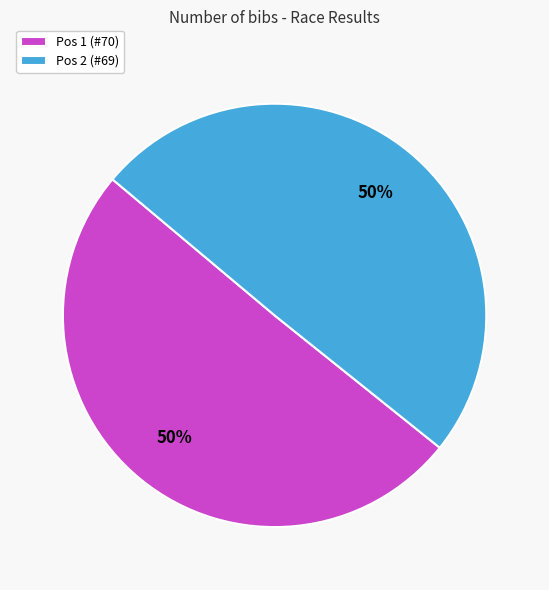

To the nearest percent, what is the average slice percentage?

50%